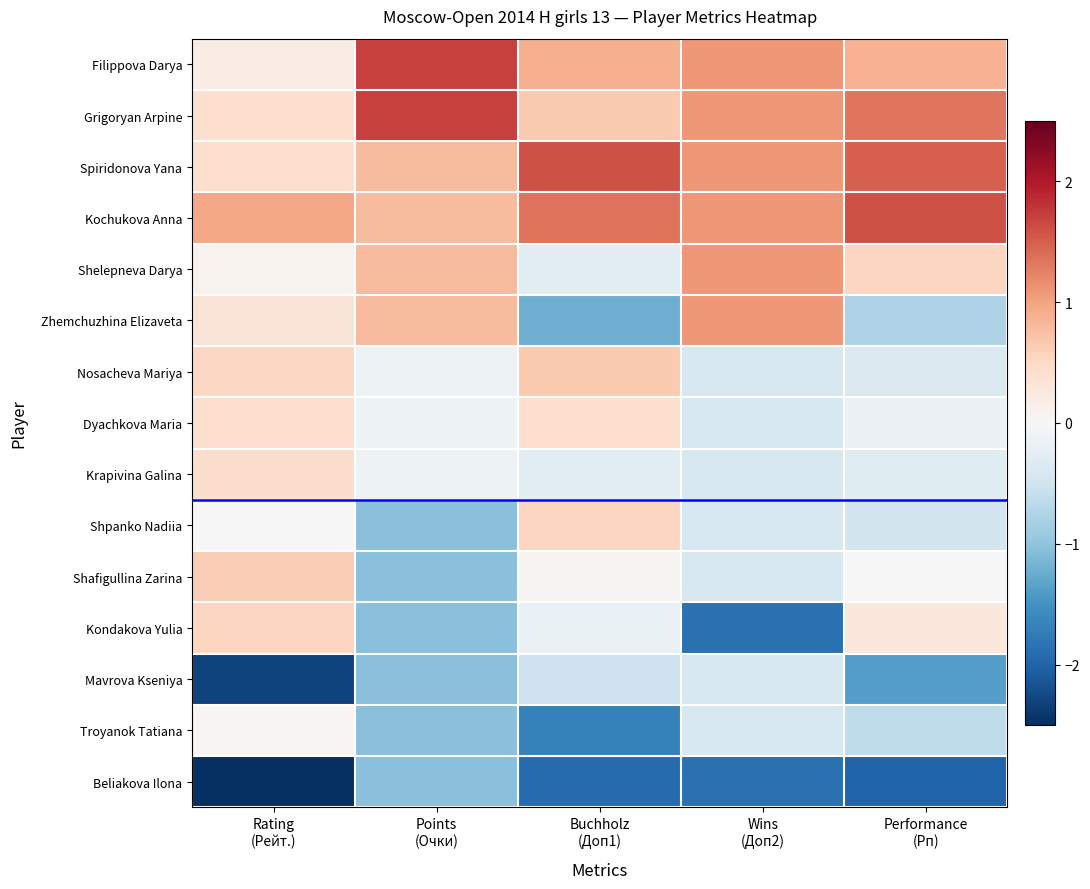

Rank the series by their maximum value, from lowest to highest.

Beliakova Ilona, Mavrova Kseniya, Troyanok Tatiana, Dyachkova Maria, Krapivina Galina, Shpanko Nadiia, Kondakova Yulia, Shafigullina Zarina, Nosacheva Mariya, Shelepneva Darya, Zhemchuzhina Elizaveta, Spiridonova Yana, Kochukova Anna, Filippova Darya, Grigoryan Arpine